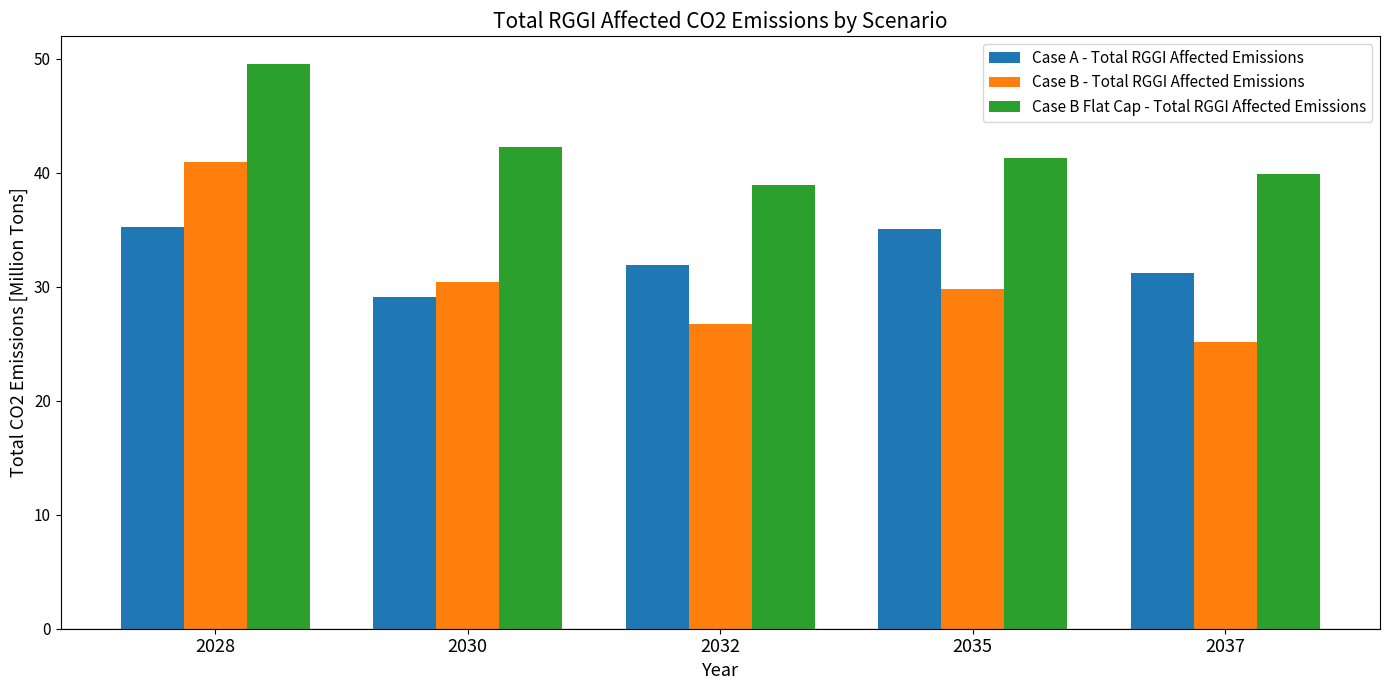

List the series in order of their peak value, lowest first.

Case A - Total RGGI Affected Emissions, Case B - Total RGGI Affected Emissions, Case B Flat Cap - Total RGGI Affected Emissions